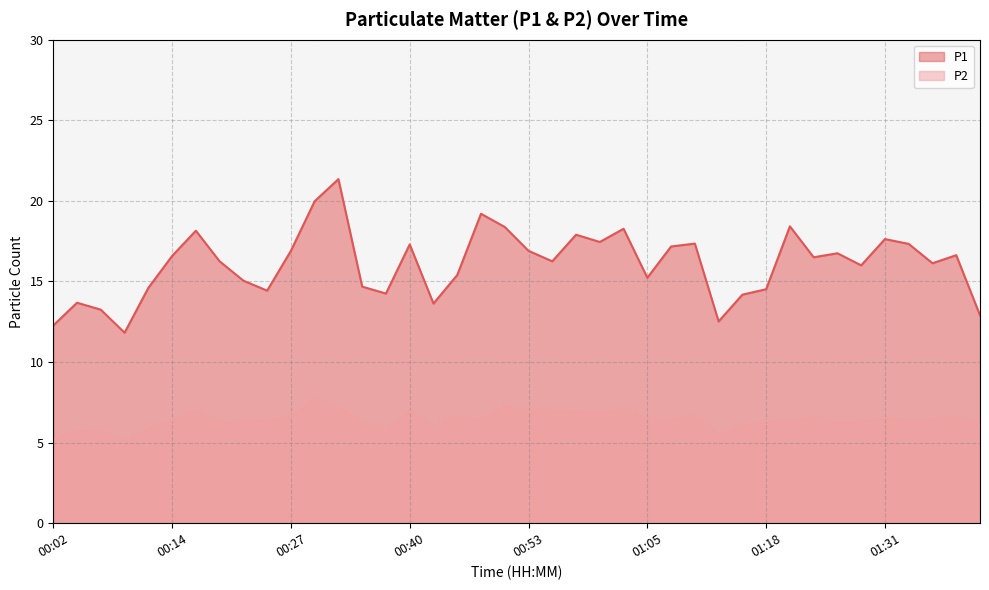

True or false: P1 and P2 intersect in this chart.

False